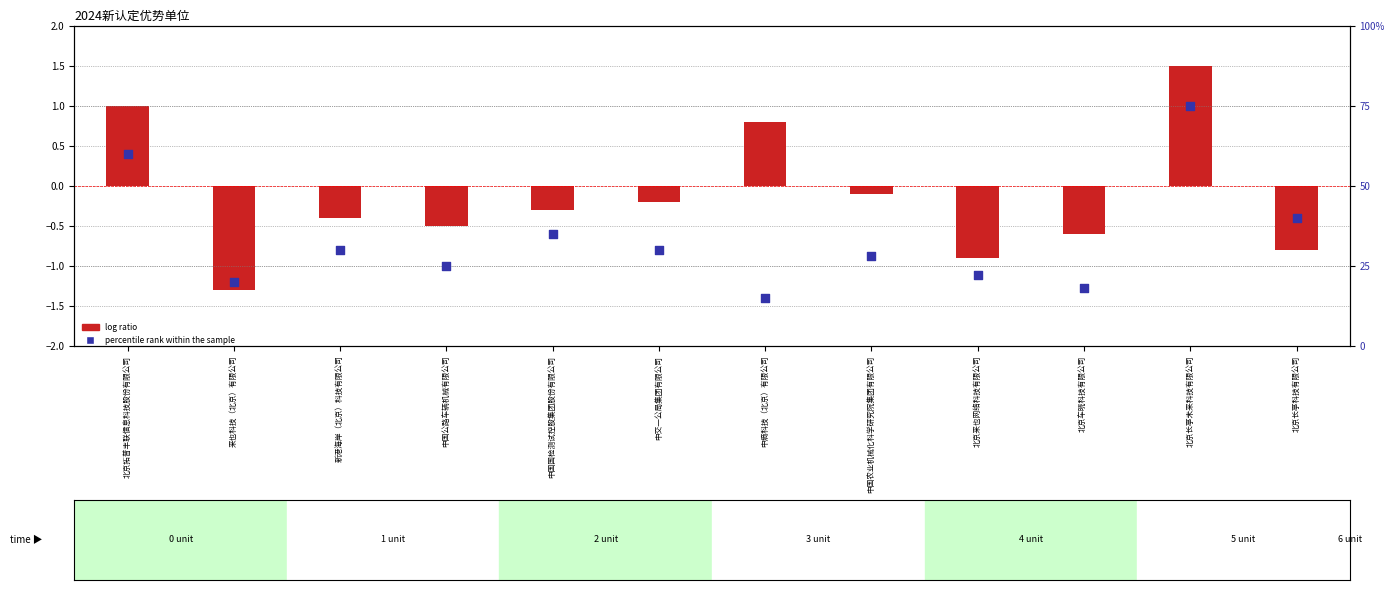

At which category is the sum across all series the highest?

北京长亭未来科技有限公司